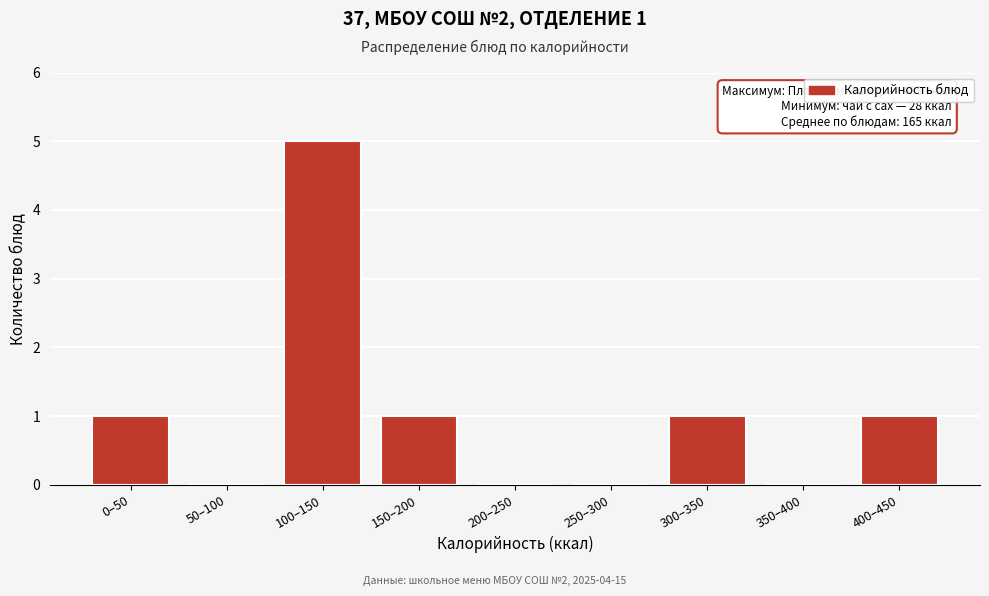

Reading left to right, what are all the values shown in this chart?

0–50=1	50–100=0	100–150=5	150–200=1	200–250=0	250–300=0	300–350=1	350–400=0	400–450=1